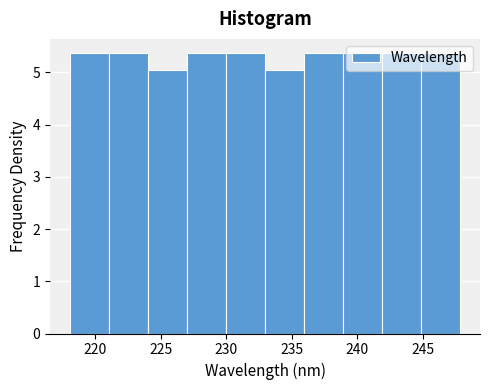

Reading left to right, list every bar in this chart as the range it spans on the x-axis followed by its height. Neither the bar edges nor the heights are printed on the chart, so give them approximately, as read against the axes.

218 to 221: 5.4
221 to 224: 5.4
224 to 227: 5.0
227 to 230: 5.4
230 to 233: 5.4
233 to 236: 5.0
236 to 239: 5.4
239 to 242: 5.4
242 to 245: 5.4
245 to 248: 5.4